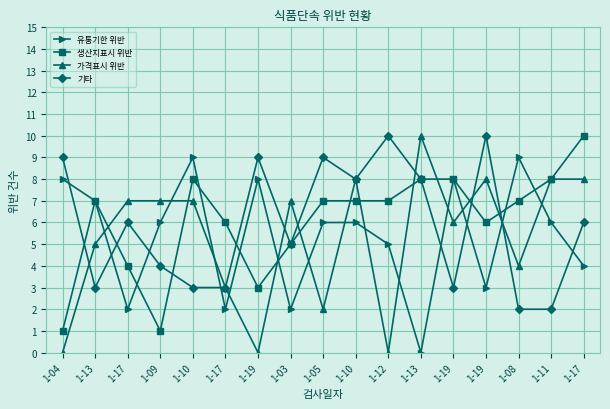

What is the total value across all series at 1-05?

24